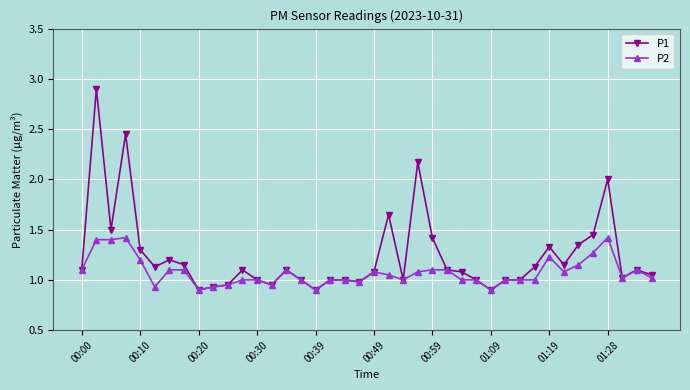

Rank the series by their average value, from highest to lowest.

P1, P2